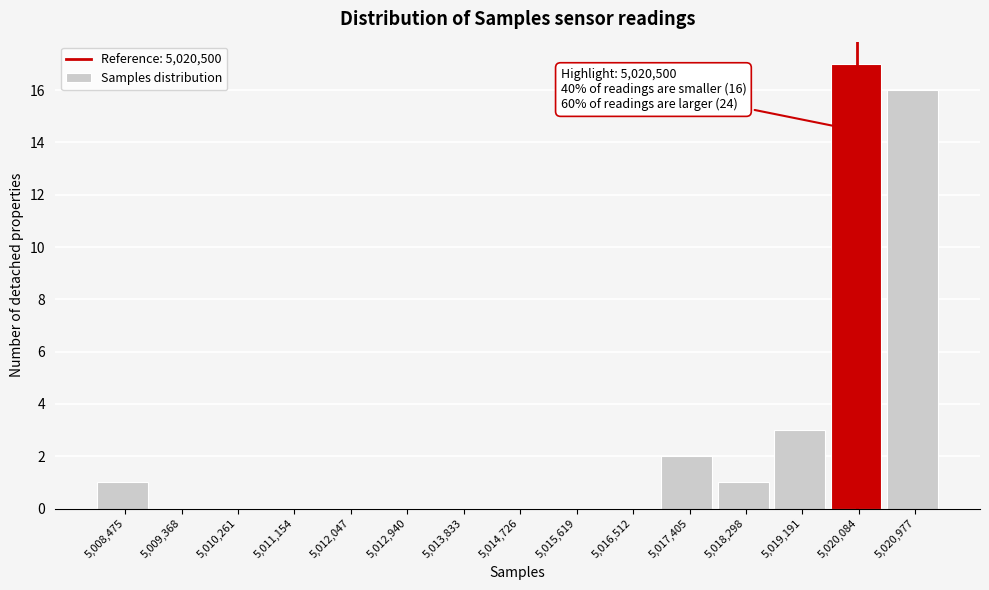

Reading left to right, list all the values displayed in this chart.

5,008,475=1	5,009,368=0	5,010,261=0	5,011,154=0	5,012,047=0	5,012,940=0	5,013,833=0	5,014,726=0	5,015,619=0	5,016,512=0	5,017,405=2	5,018,298=1	5,019,191=3	5,020,084=17	5,020,977=16